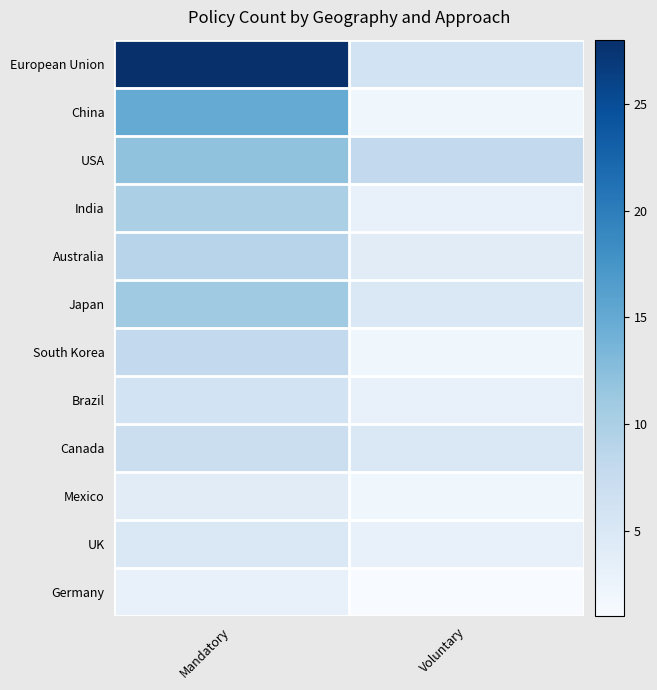

Which series has the largest total across all categories?

European Union